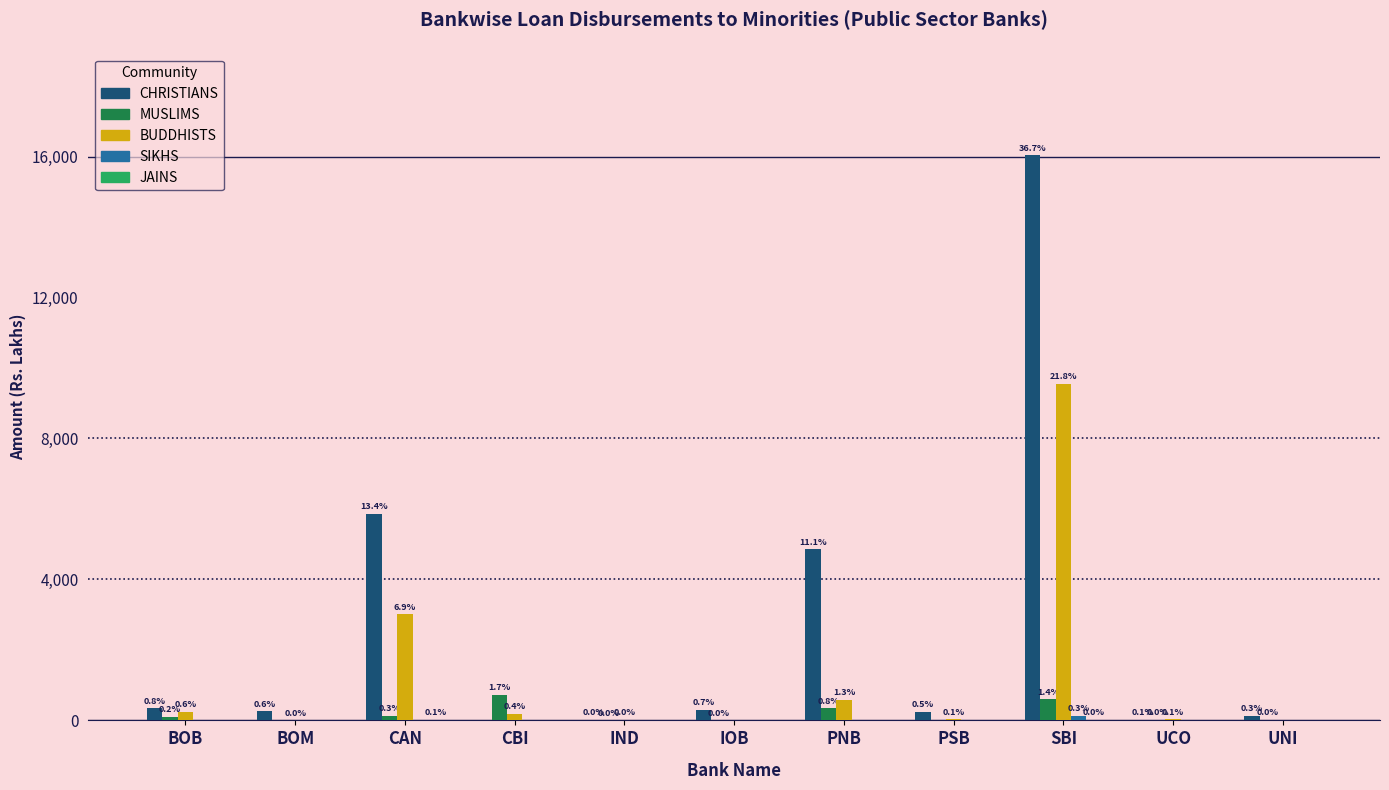

How many groups of bars are there?

11